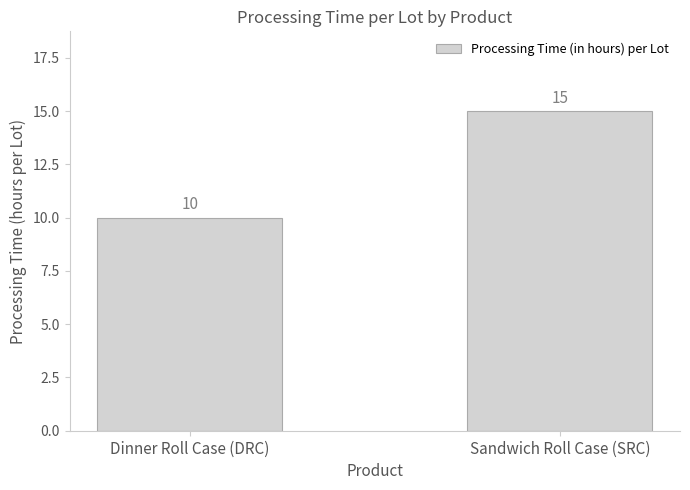

Which category has the lowest value across all series?

Dinner Roll Case (DRC)